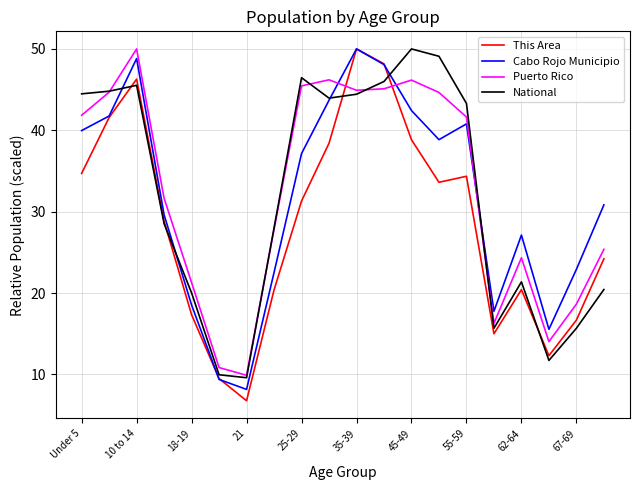

What is the maximum value shown in the chart?

50.0